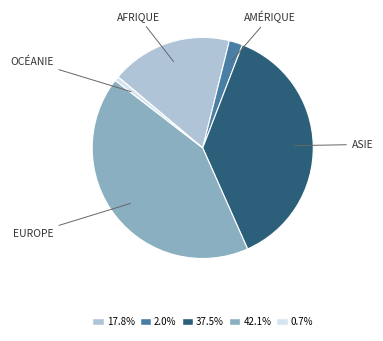

Is there any slice that represents more than half of the pie?

No